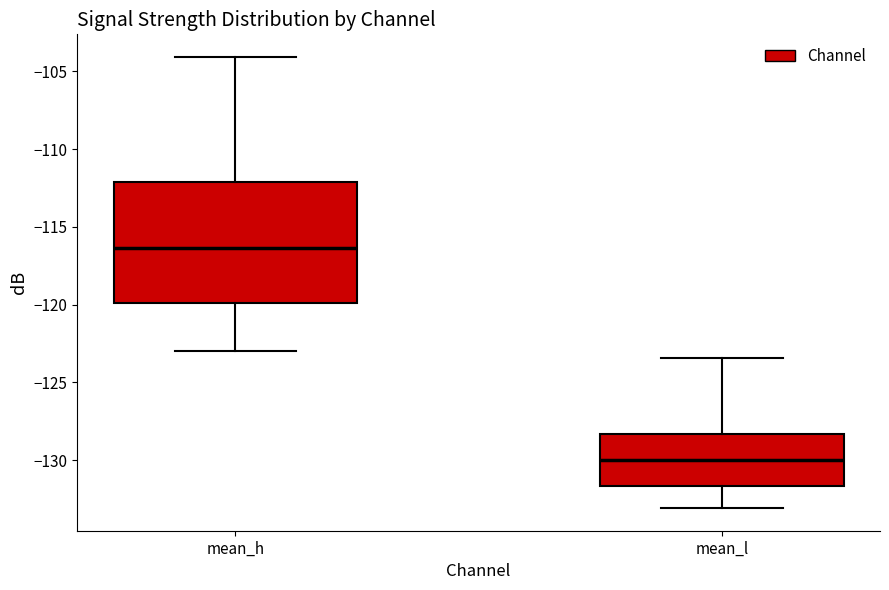

Reading left to right, transcribe this box plot: for each box, give where its median line is, the range the box spans, and where its two whiskers end, as read against the y-axis. The values are not printed on the chart, so give them approximately, as read against the axis.

mean_h: median -116.5, box -120.0 to -112.0, whiskers -123.0 to -104.0
mean_l: median -130.0, box -131.5 to -128.5, whiskers -133.0 to -123.5